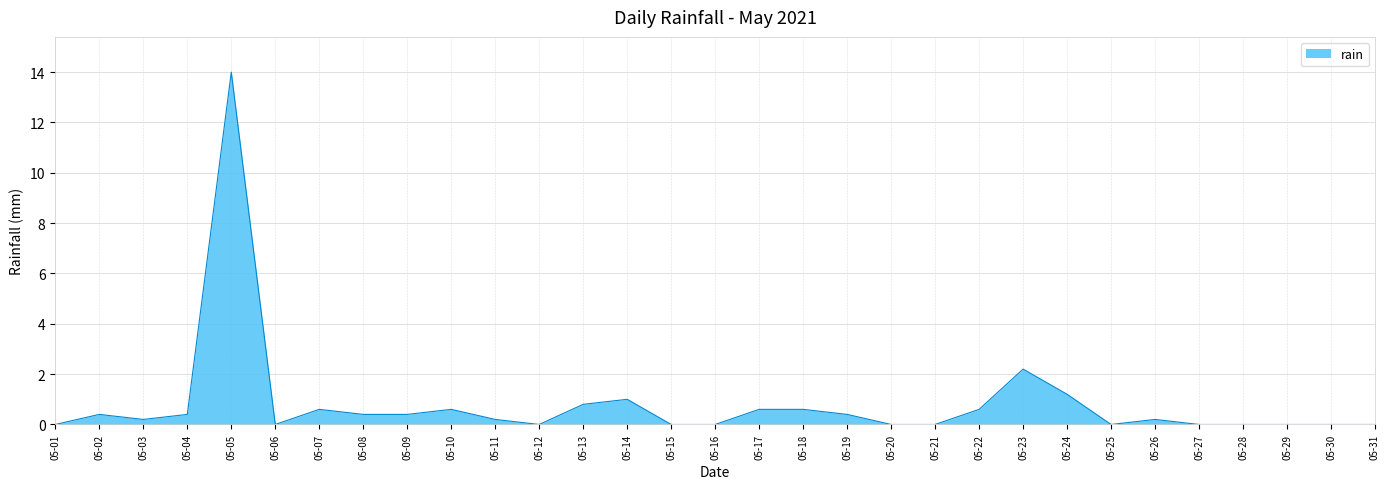

The value at 05-26 is 0.2. True or false?

True